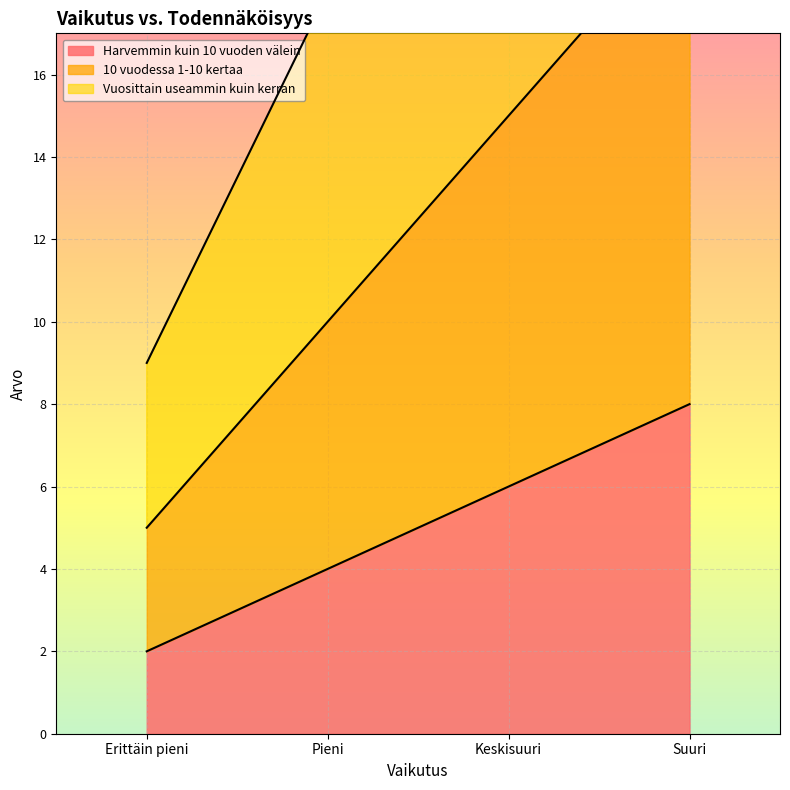

How many distinct data groups are displayed?

3